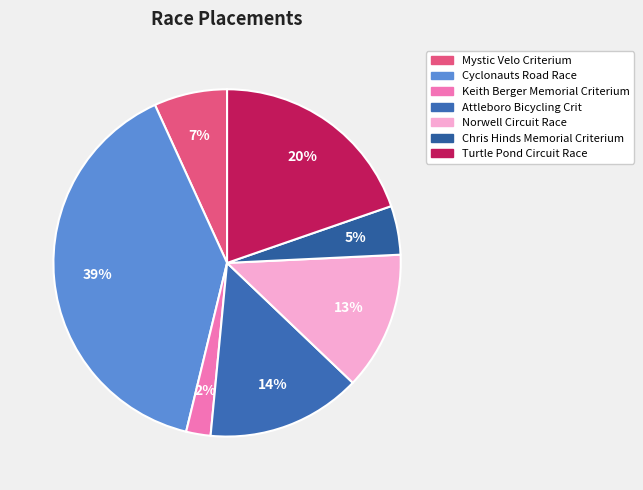

Count the number of slices in the pie.

7